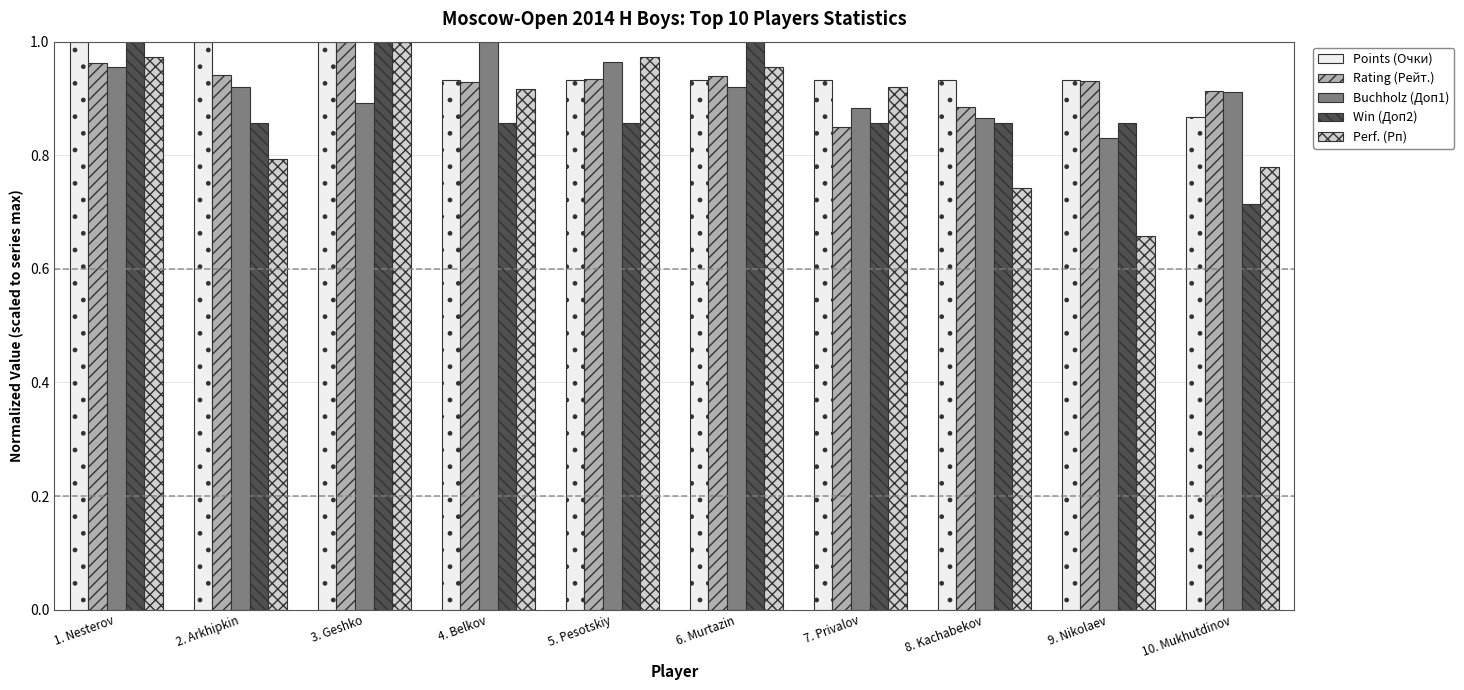

Which series changed the most between 8. Kachabekov and 10. Mukhutdinov?

Win (Доп2)